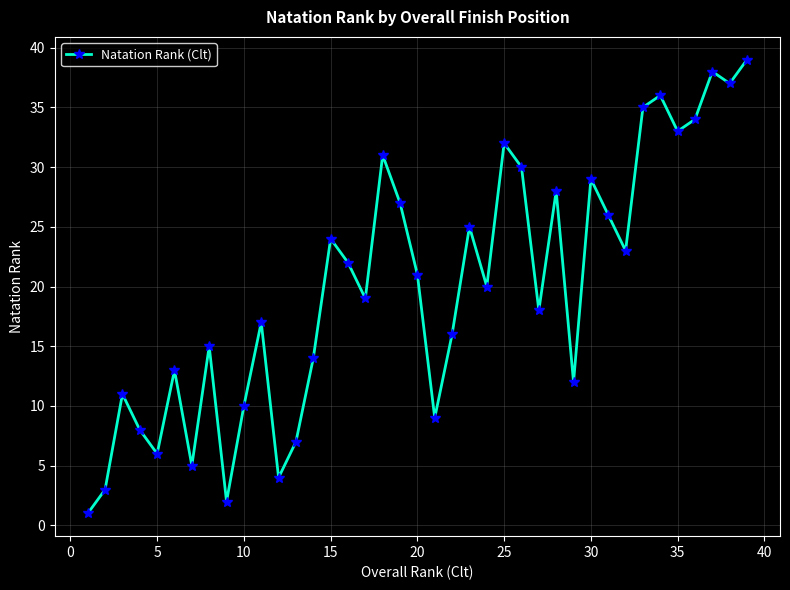

What is the minimum value shown in the chart?

1